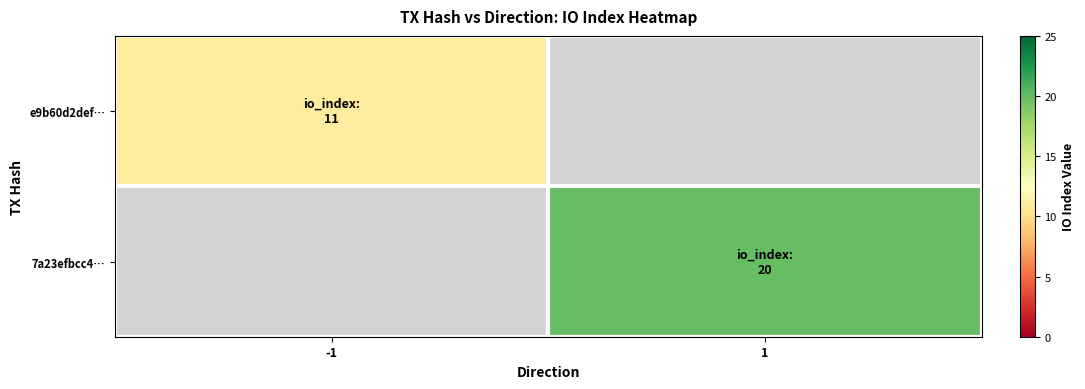

At which category does the chart reach its minimum across all series?

-1